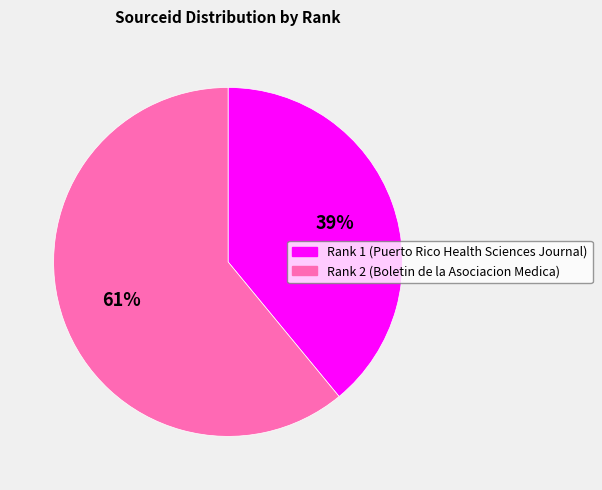

The Rank 2 (Boletin de la Asociacion Medica) slice represents 61% of the pie. True or false?

True